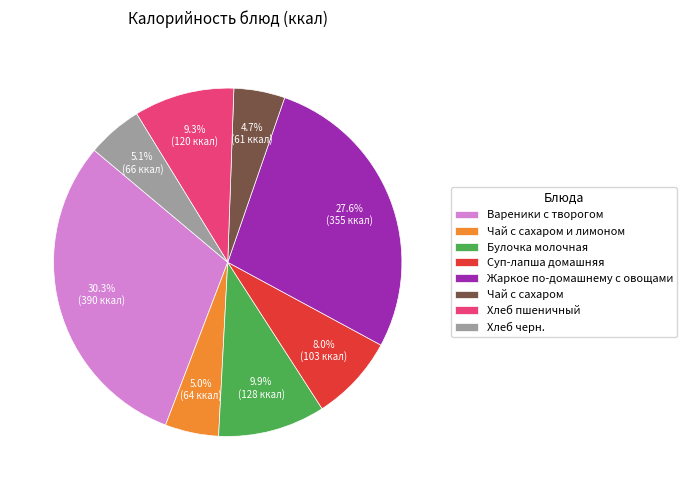

To the nearest percent, what is the difference between the Хлеб пшеничный and Булочка молочная slice percentages?

1%